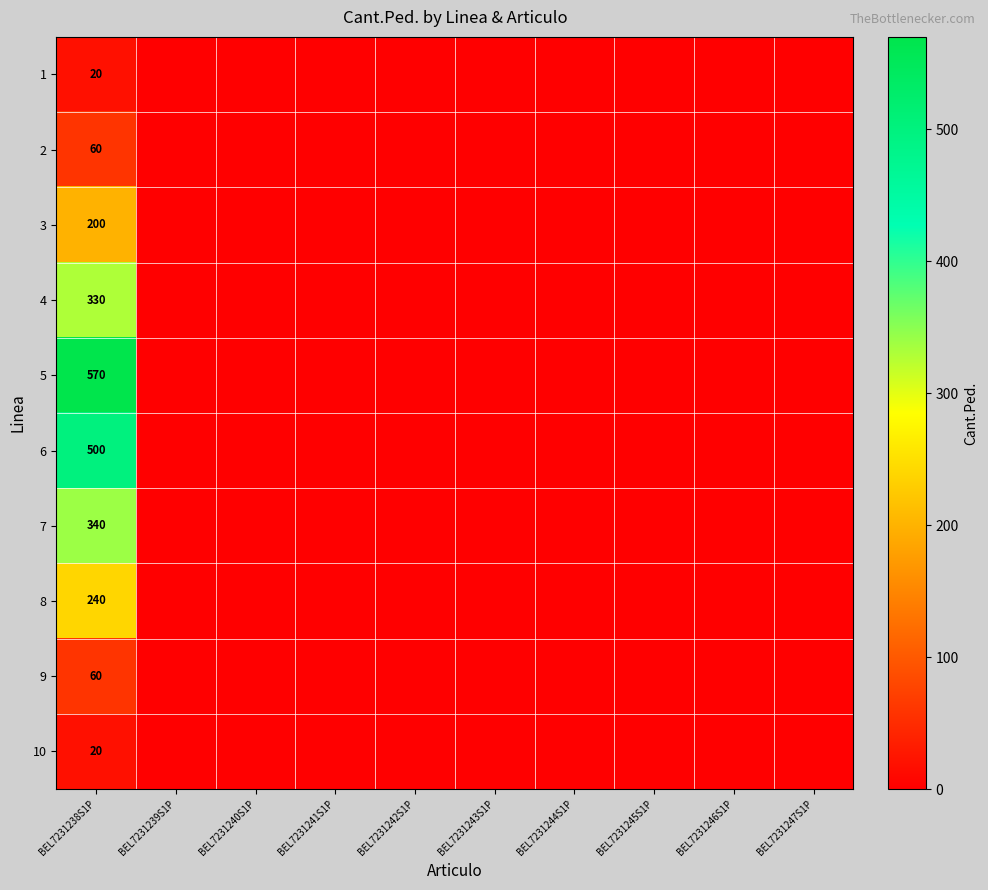

Which label corresponds to the smallest value in the chart?

BEL7231239S1P